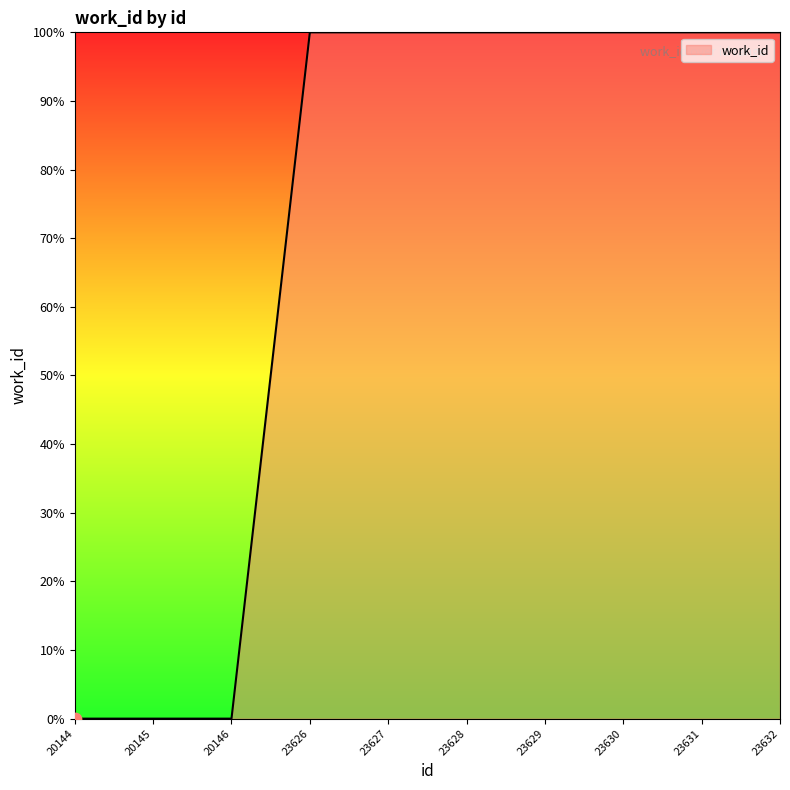

Approximately how many times larger is the value at 23629 compared to 23630?

1.0